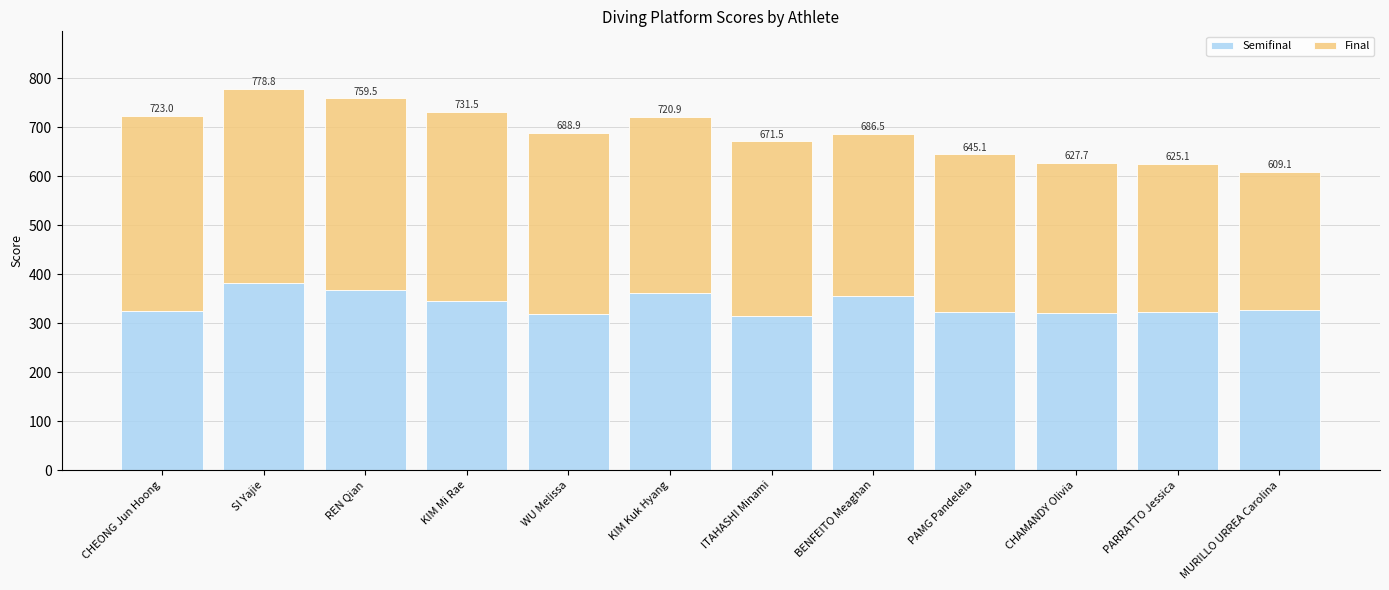

How many bars are there in total?

12